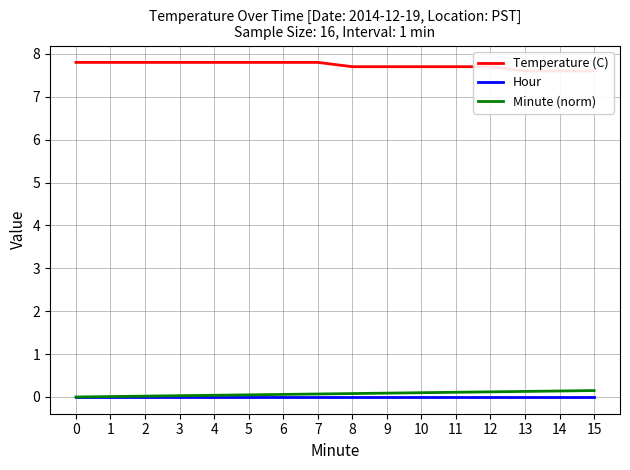

Does the chart have visible grid lines?

Yes